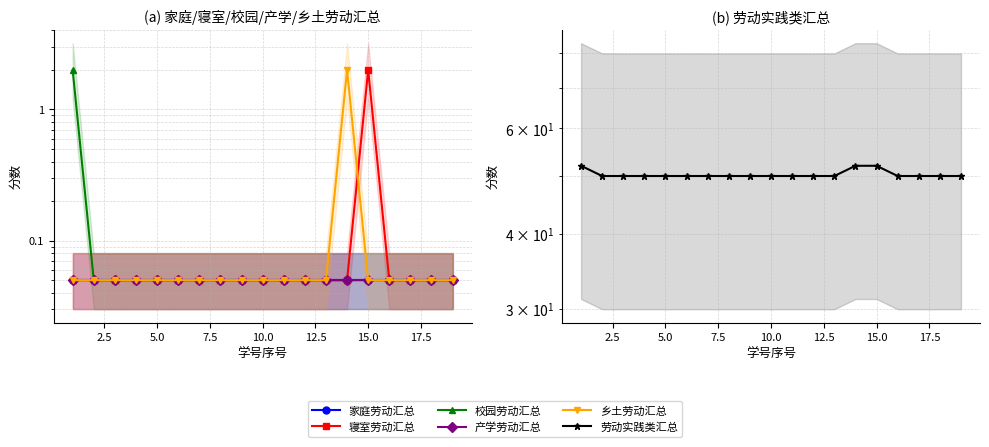

What is the value of the 劳动实践类汇总 point at the 10th from the left?

50.0